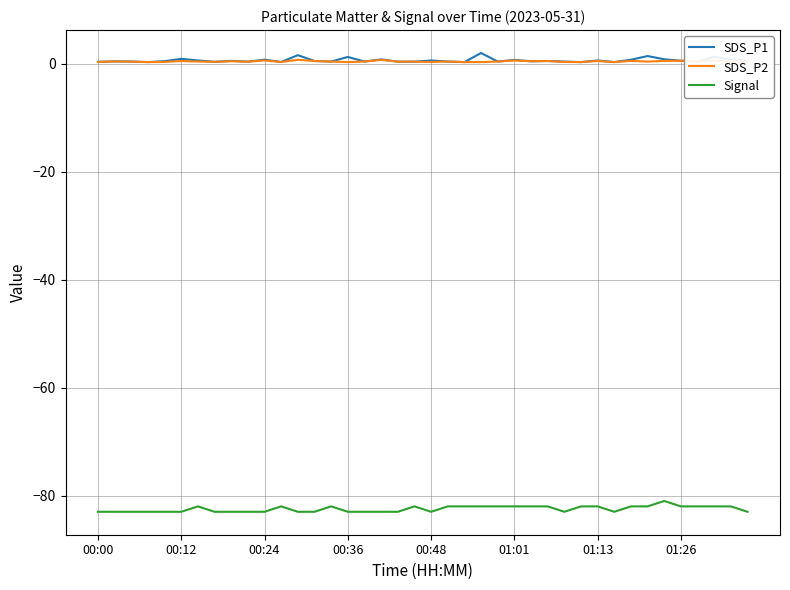

True or false: Signal and SDS_P1 cross at least once.

False